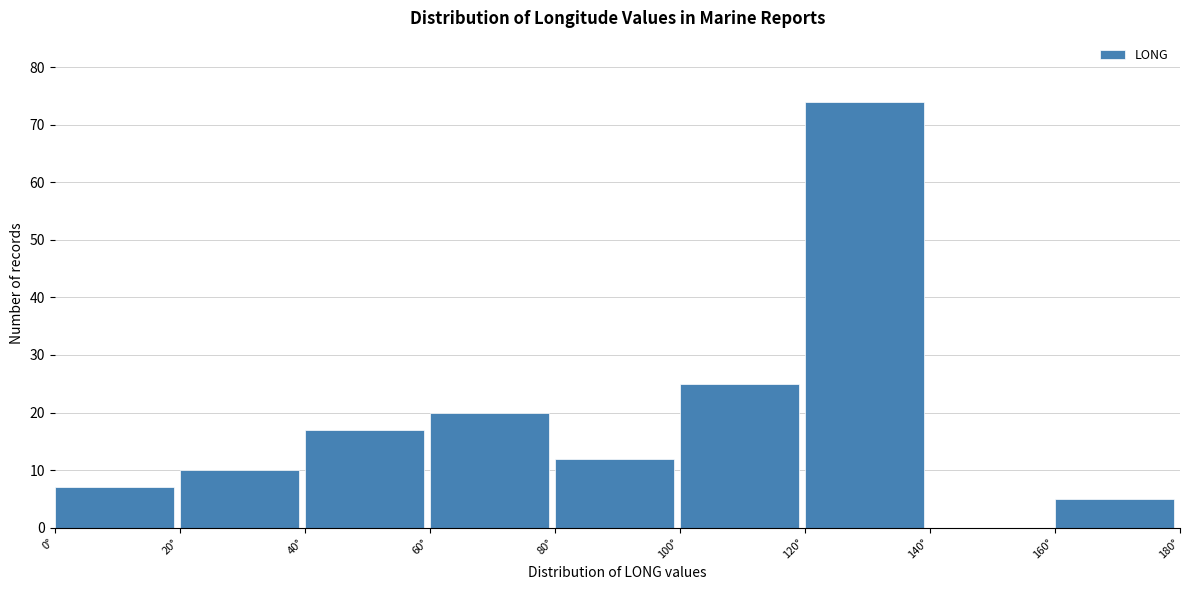

Which range on the x-axis has the tallest bar?

120 to 140